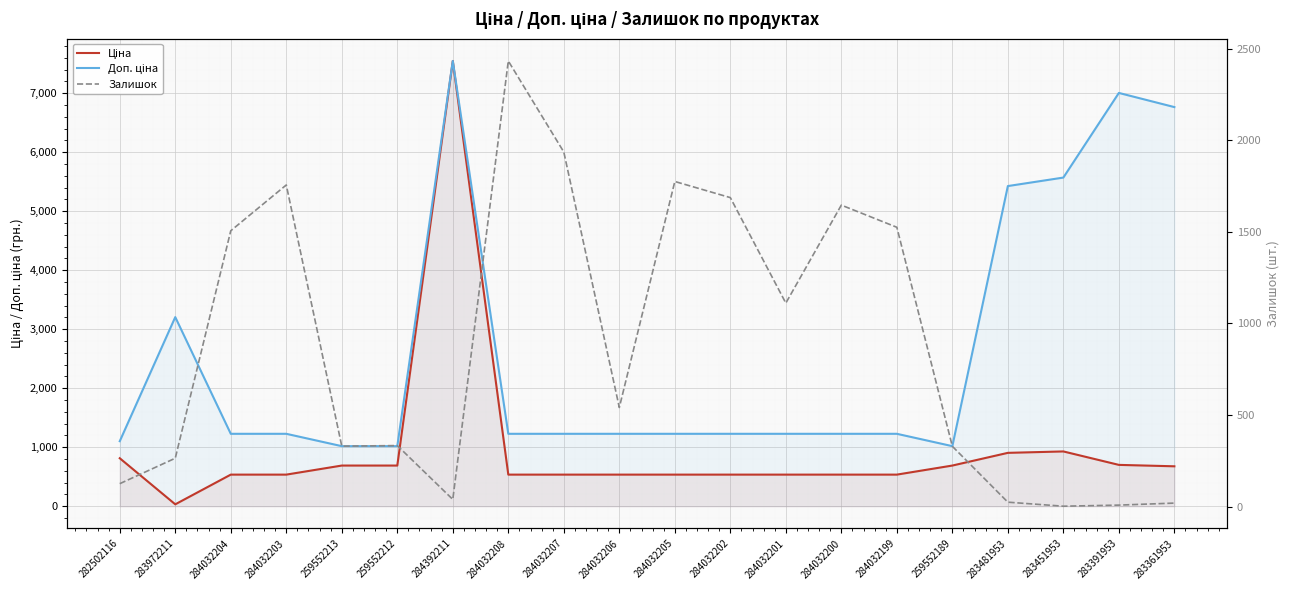

Reading left to right, list all the values displayed in this chart.

Ціна: 813.0	32.0	535.4	535.4	689.1	689.1	7545.9	535.4	535.4	535.4	535.4	535.4	535.4	535.4	535.4	689.1	904.3	928.3	700.4	676.4
Доп. ціна: 1101.8	3205.0	1227.2	1227.2	1017.8	1017.8	7545.9	1227.2	1227.2	1227.2	1227.2	1227.2	1227.2	1227.2	1227.2	1017.8	5425.9	5569.9	7004.3	6764.4
Залишок: 125.0	264.0	1506.0	1756.0	330.0	333.0	39.0	2433.0	1936.0	541.0	1775.0	1687.0	1111.0	1646.0	1525.0	329.0	24.0	2.0	8.0	19.0